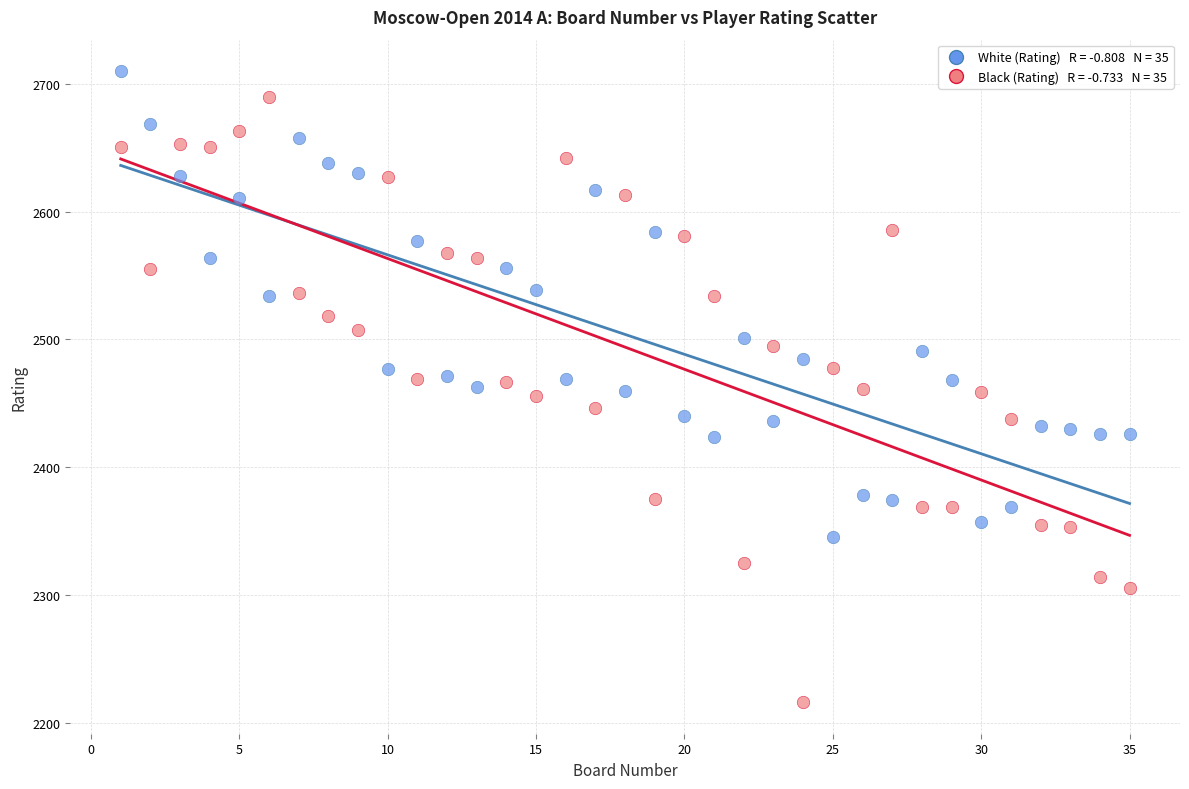

Across all data points, what is the range of Y values (max minus min)?

494